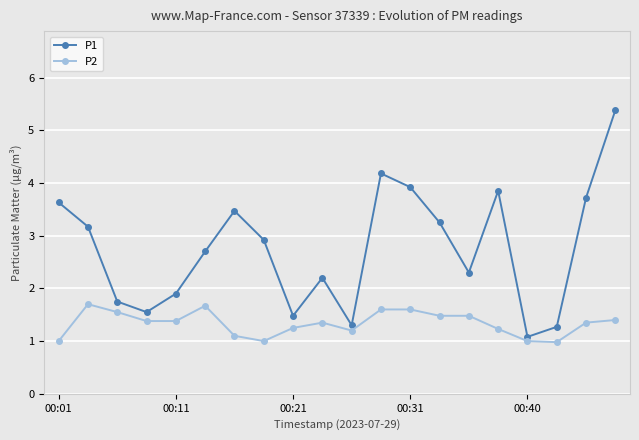

What is the difference between the maximum and minimum values in the P1 series?

4.3